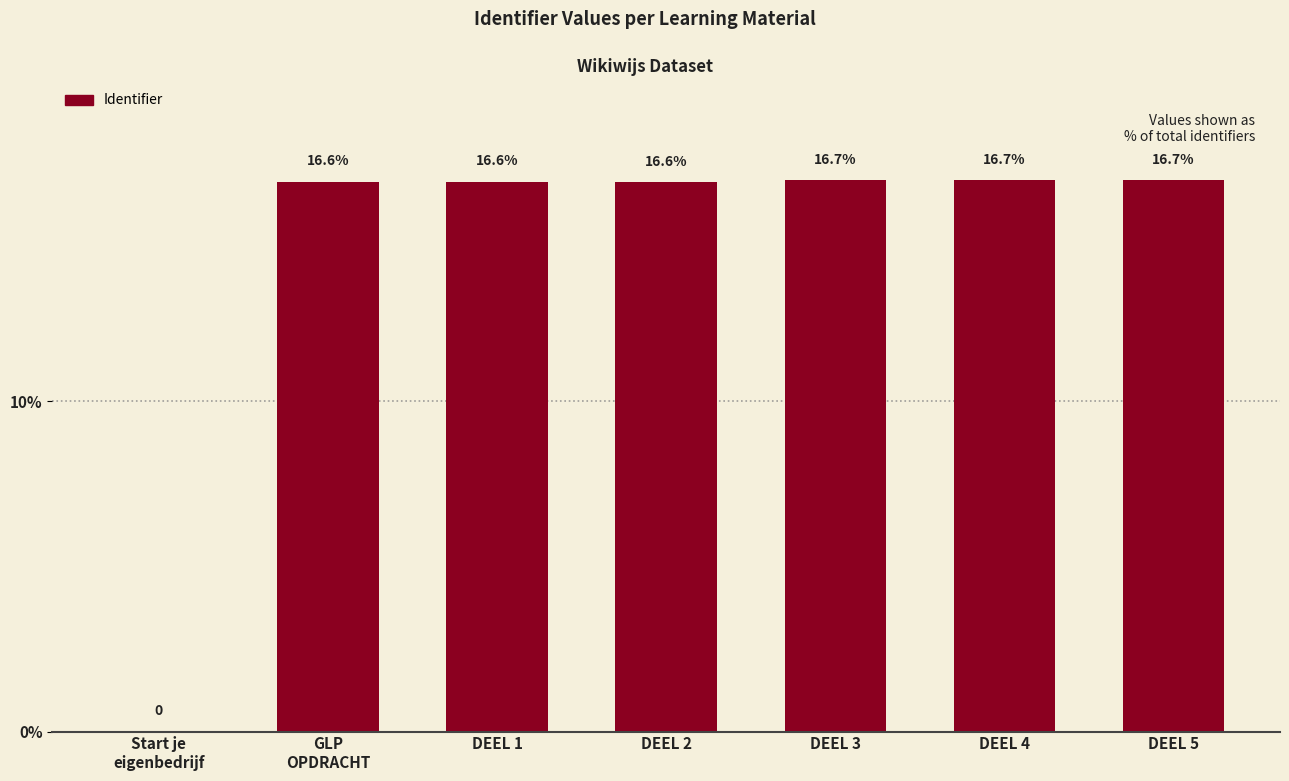

The value at DEEL 1 is 16.6. True or false?

True